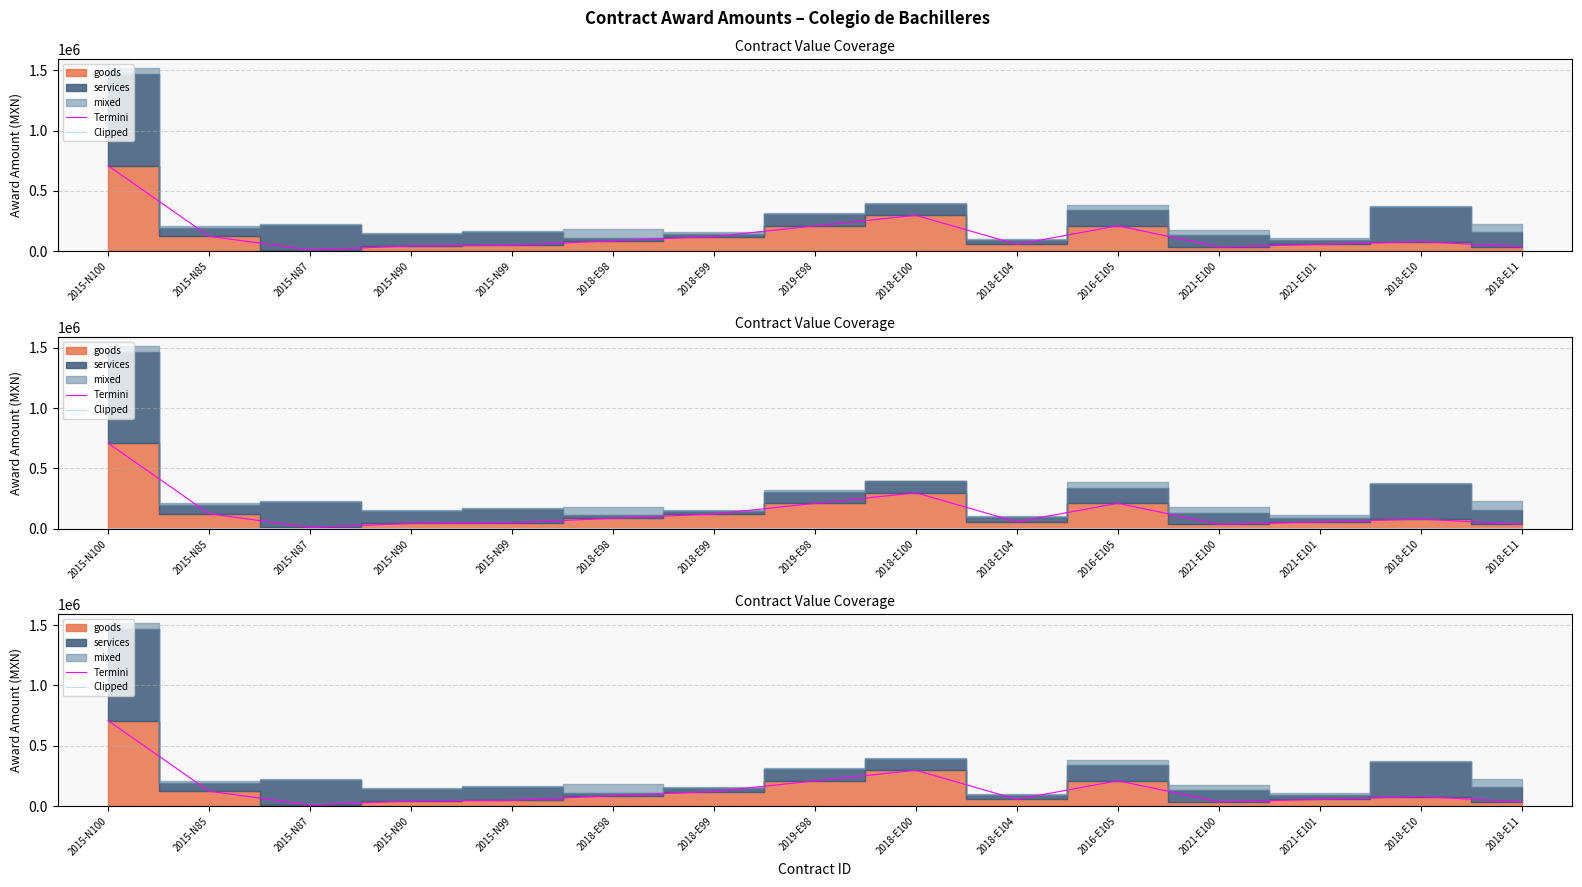

Which category has the lowest value across all series?

2015-N100